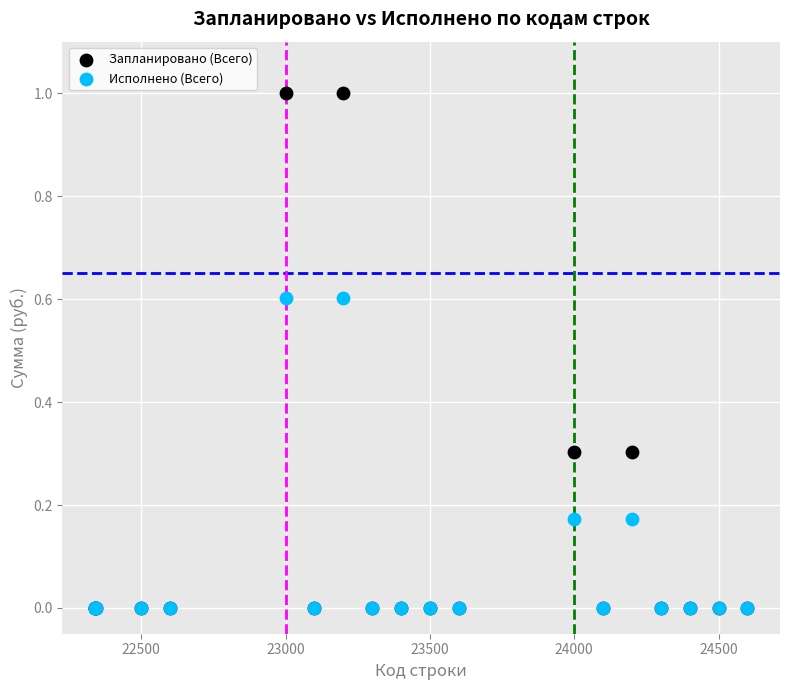

What are all the series names shown in the legend?

Запланировано (Всего), Исполнено (Всего)